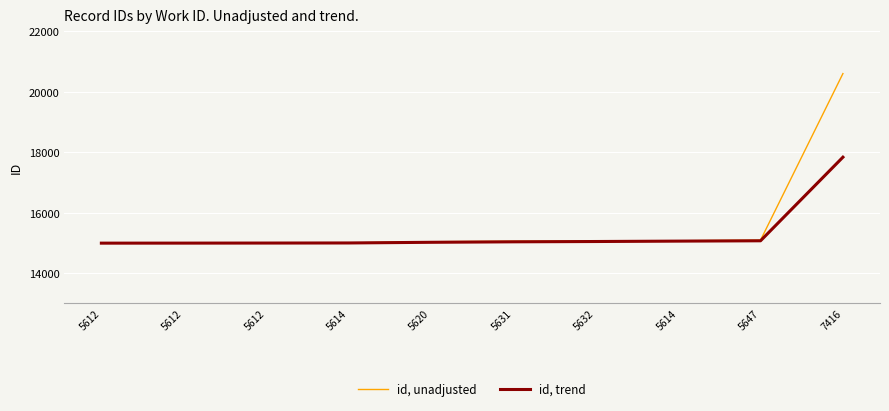

What are all the series names shown in the legend?

id, unadjusted, id, trend